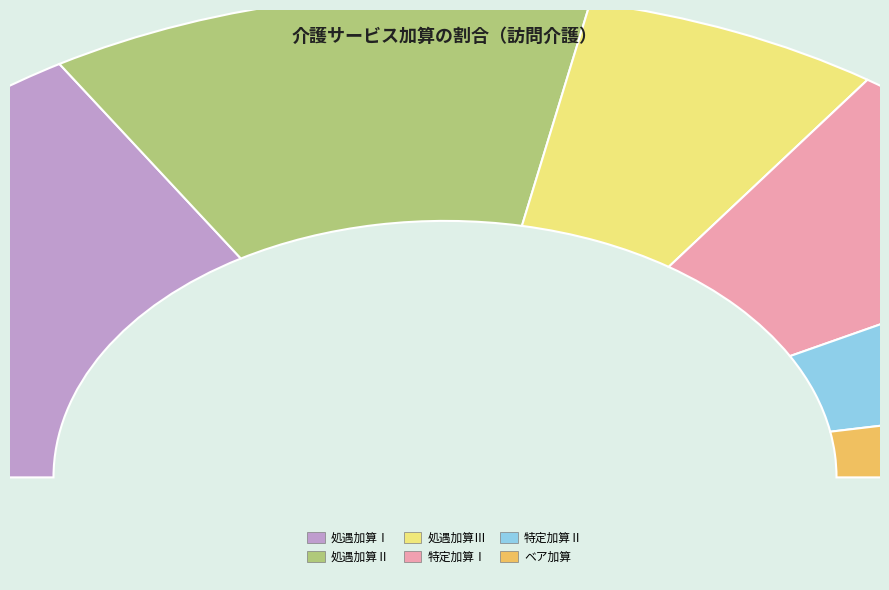

What is the total percentage of 処遇加算Ⅰ and 処遇加算Ⅲ?

45.6%